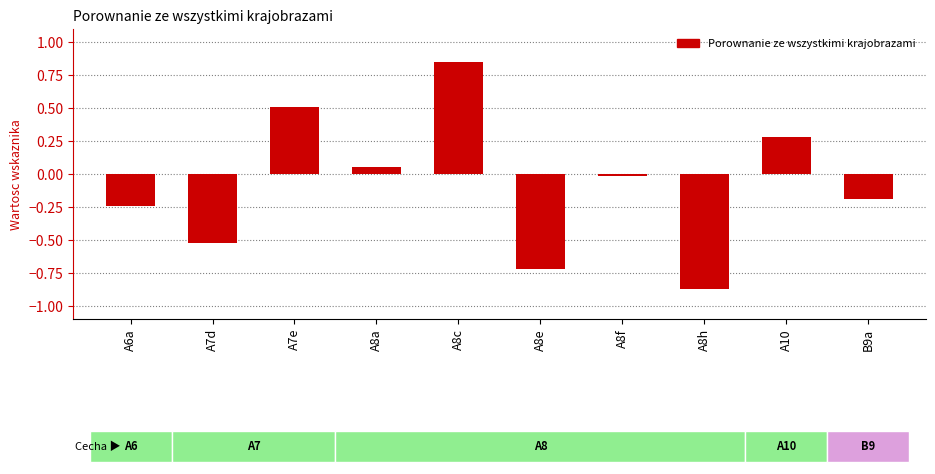

What is the difference between the second highest and second lowest values?

1.2